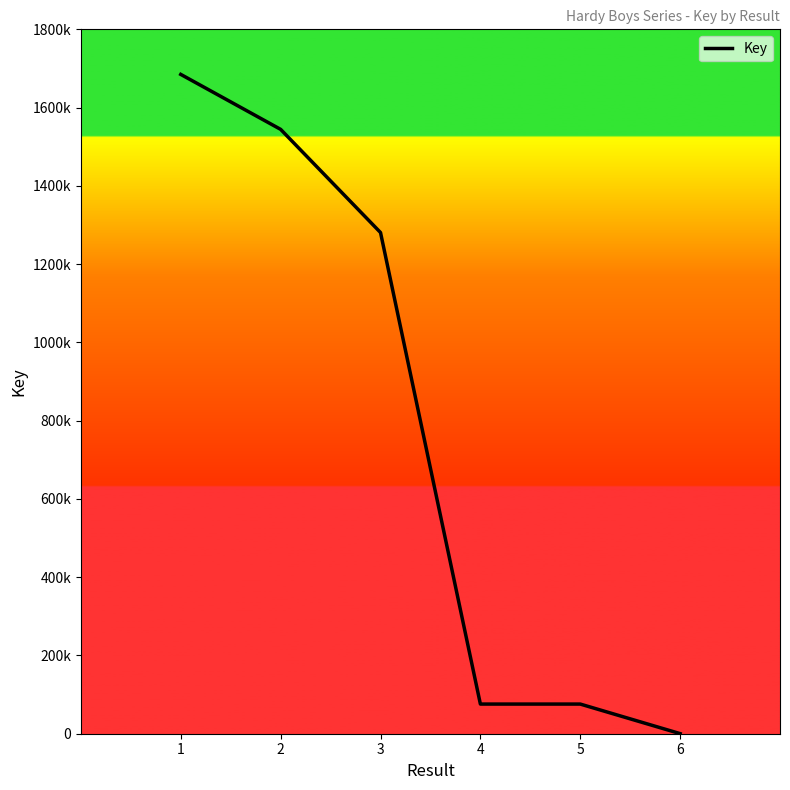

What is the difference between the values at 2 and 6?

1544122